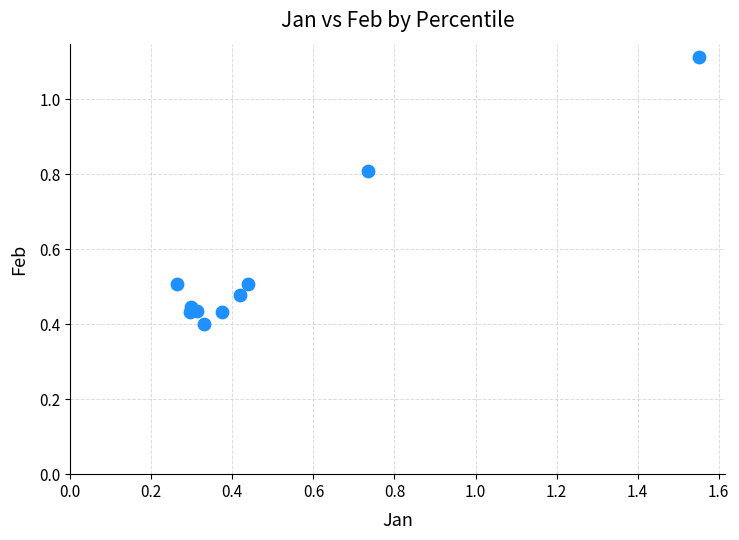

What is the range of X values (max minus min)?

1.3